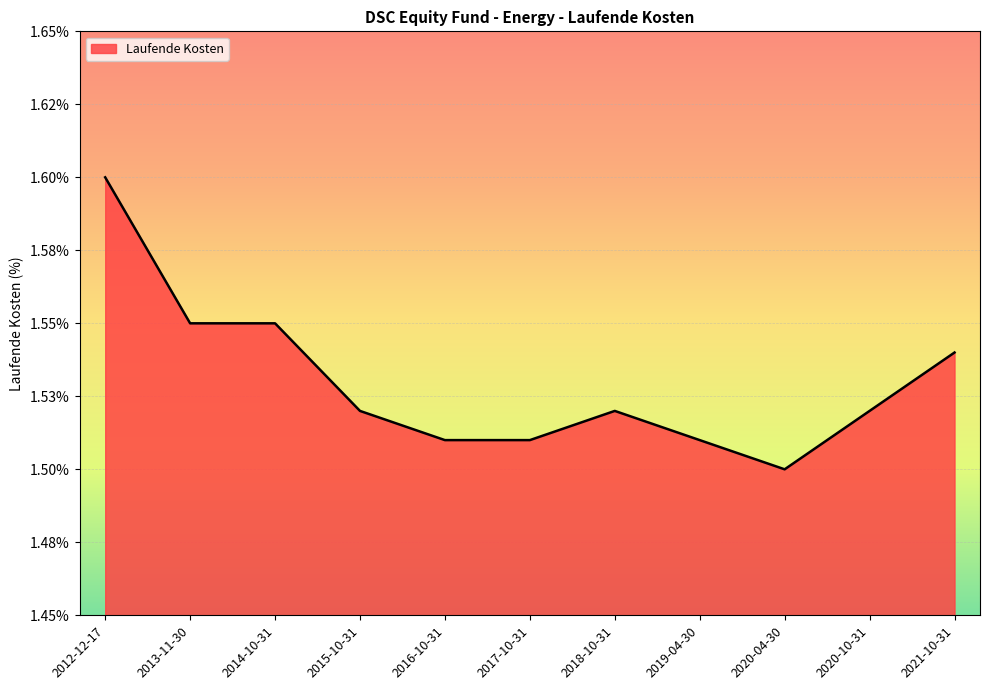

What value does the data have at 2013-11-30?

1.6